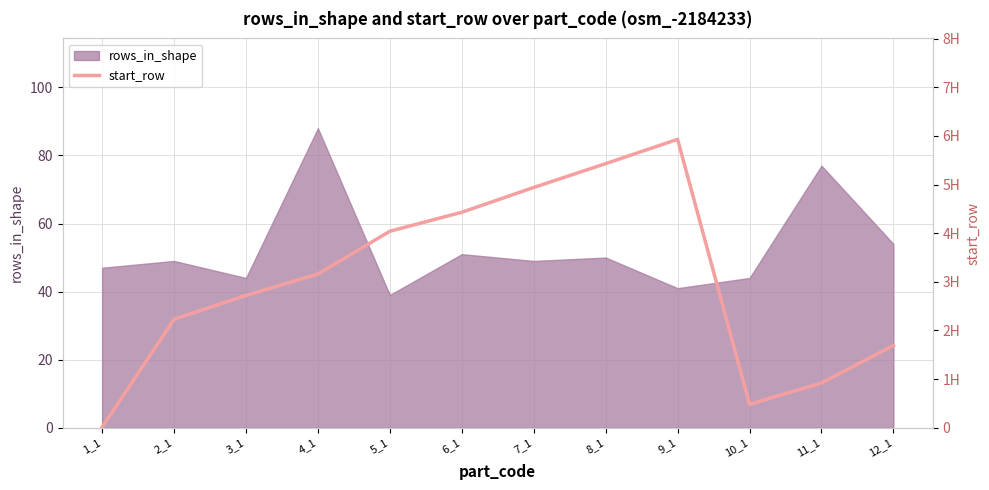

What is the maximum value shown in the chart?

593